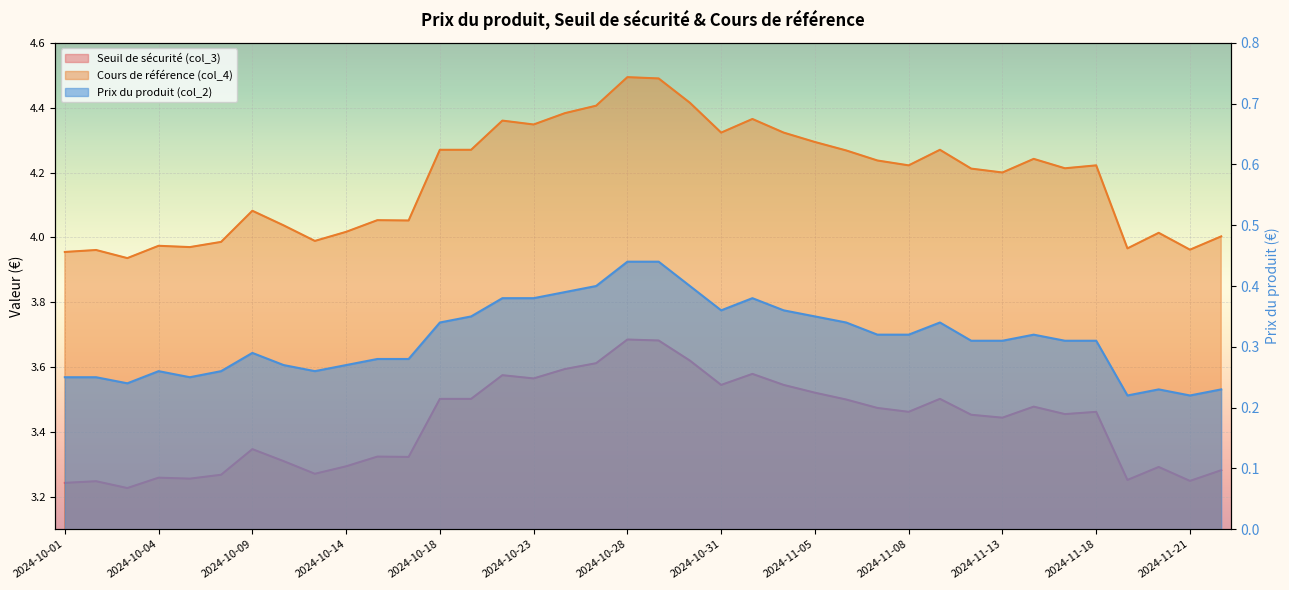

How many Prix du produit (col_2) values are between 0 and 1?

38